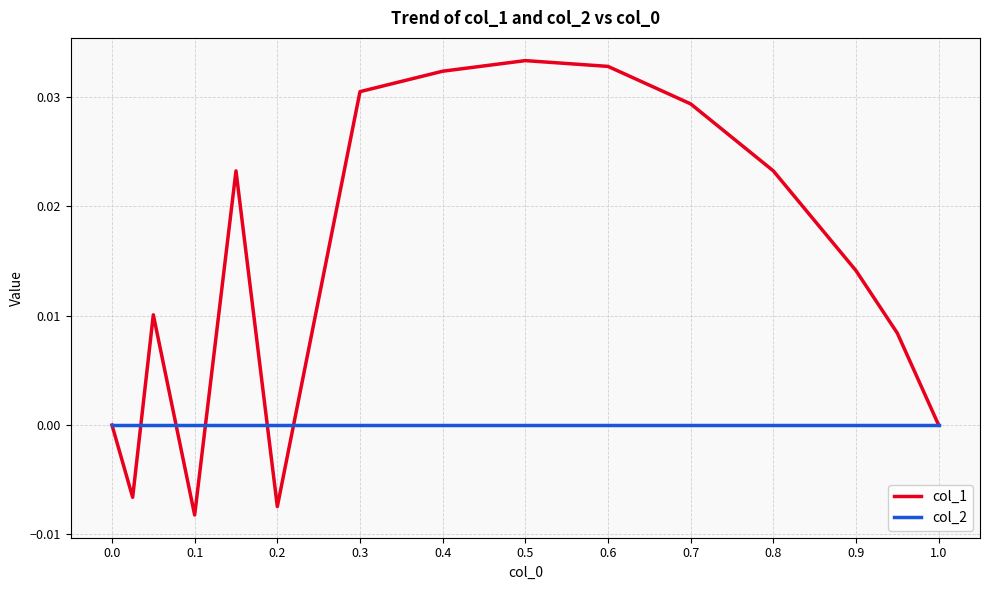

Which series has the widest spread of values?

col_1